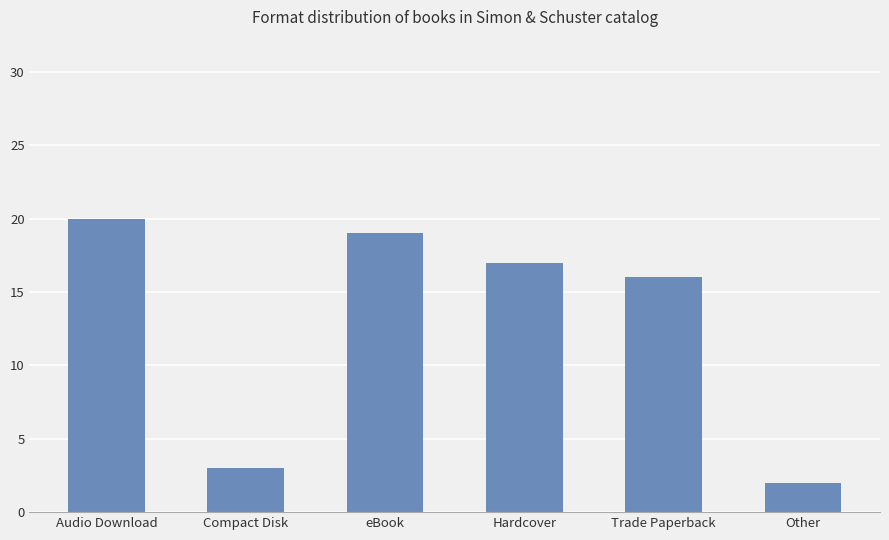

Reading left to right, transcribe all the data shown in this chart.

Audio Download=20	Compact Disk=3	eBook=19	Hardcover=17	Trade Paperback=16	Other=2